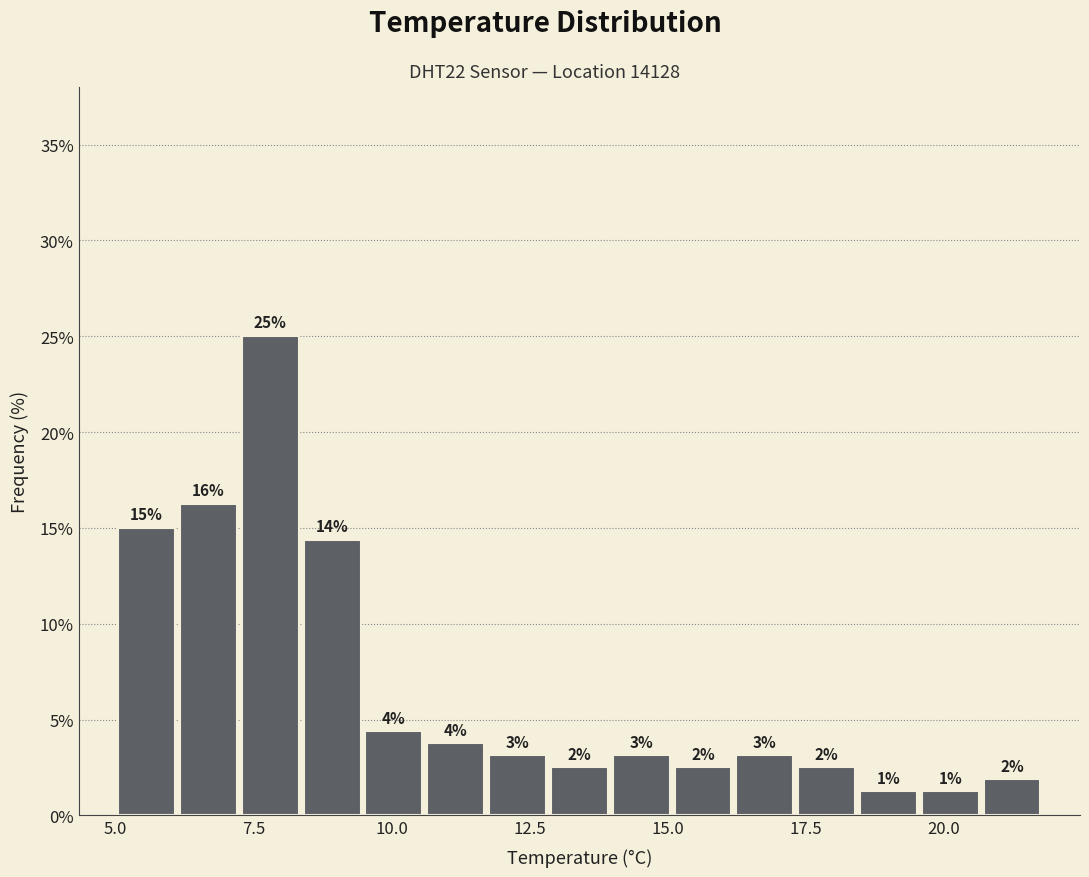

Read against the x-axis, roughly where is the centre of the tallest bar?

8.0